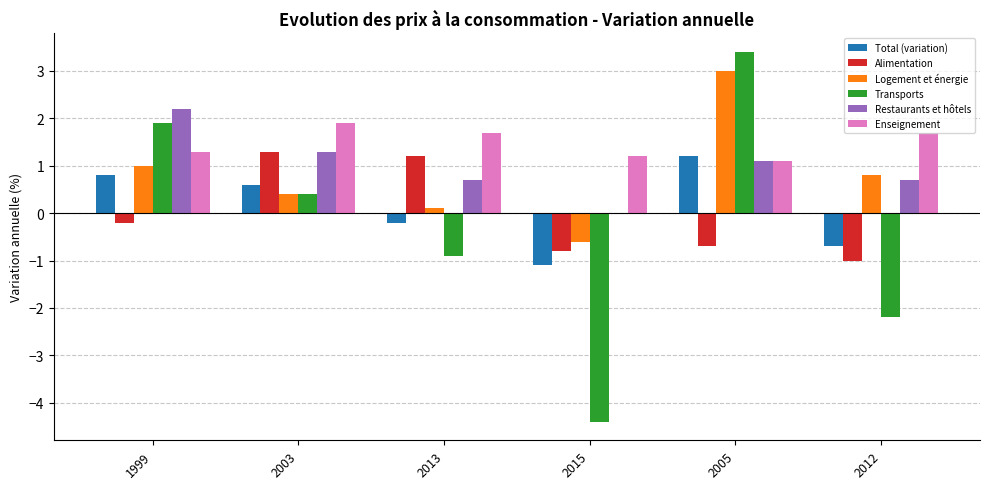

How many positive values does the Transports series have?

3